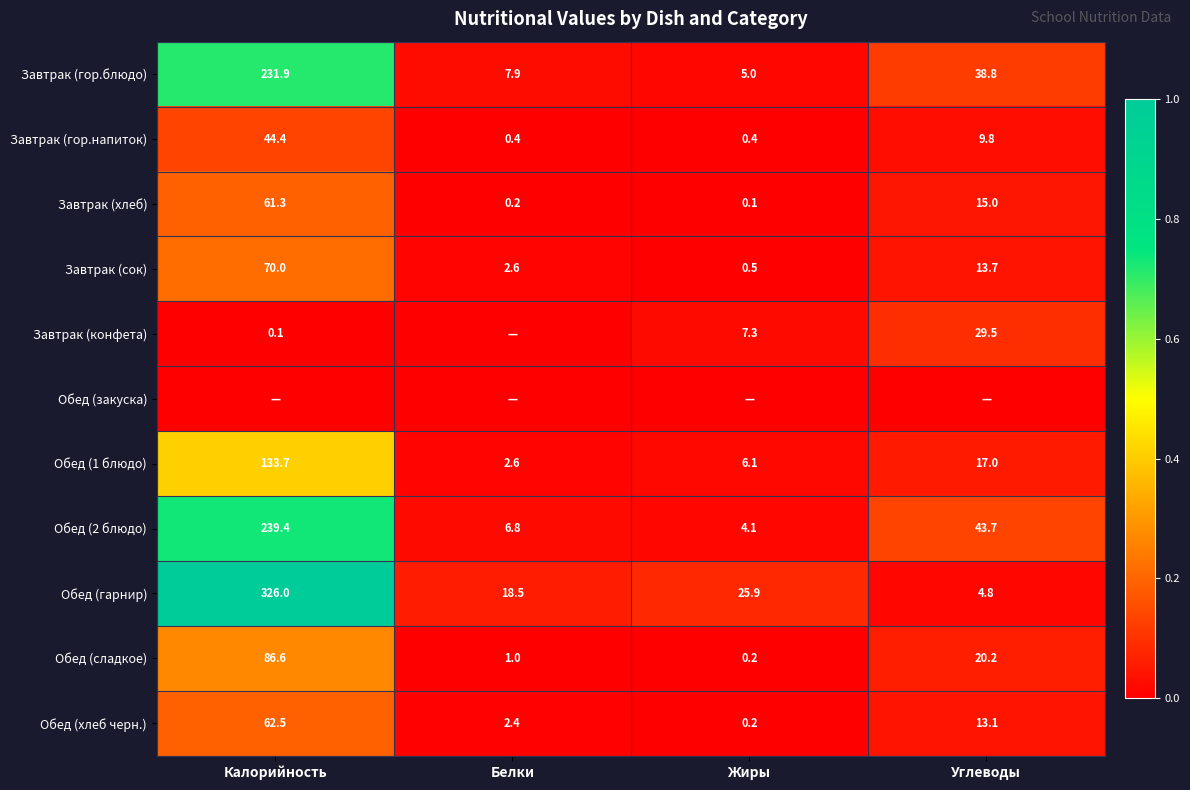

The Обед (1 блюдо) series shows 17.0 at Углеводы. True or false?

True